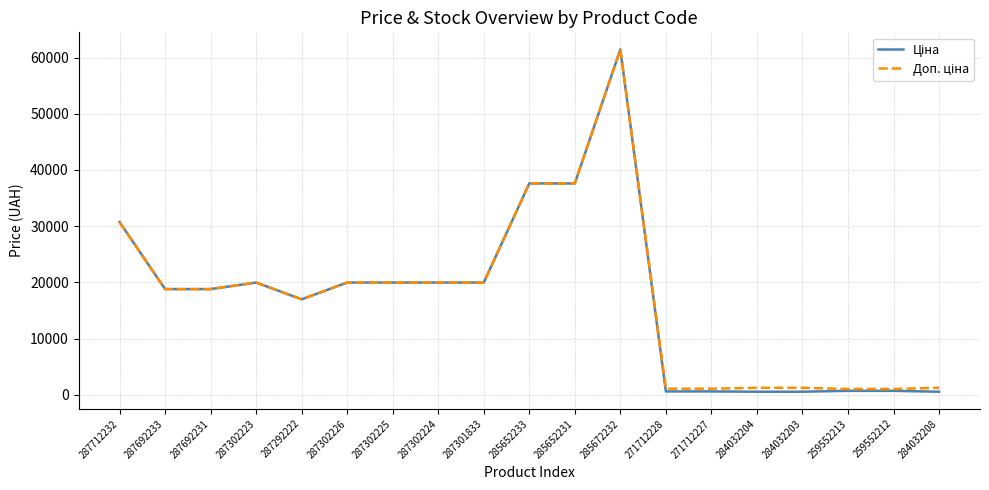

What is the total value across all series at 287302224?

39928.3